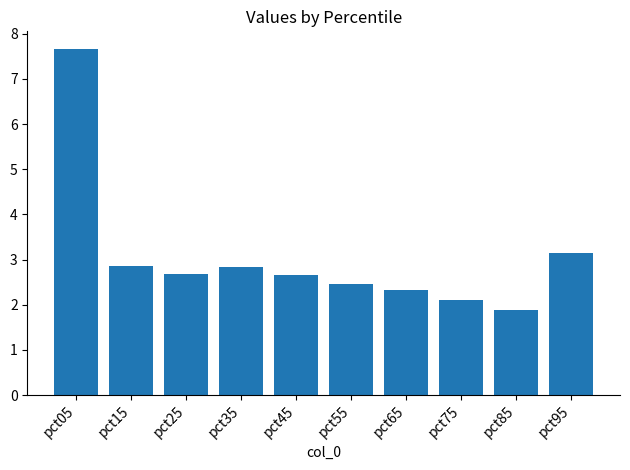

What is the difference between the second highest and minimum values?

1.3